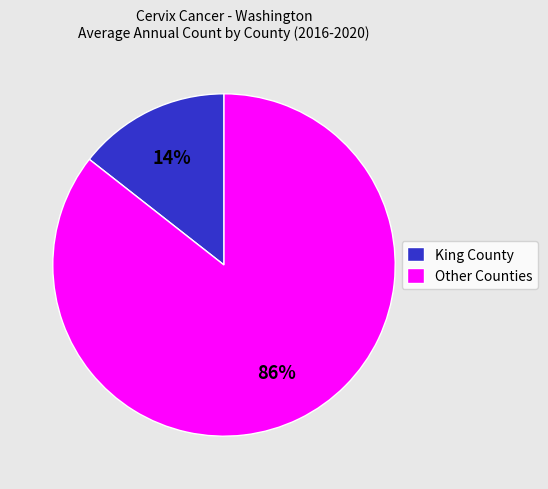

Combined, do Other Counties and King County account for over 50%?

Yes